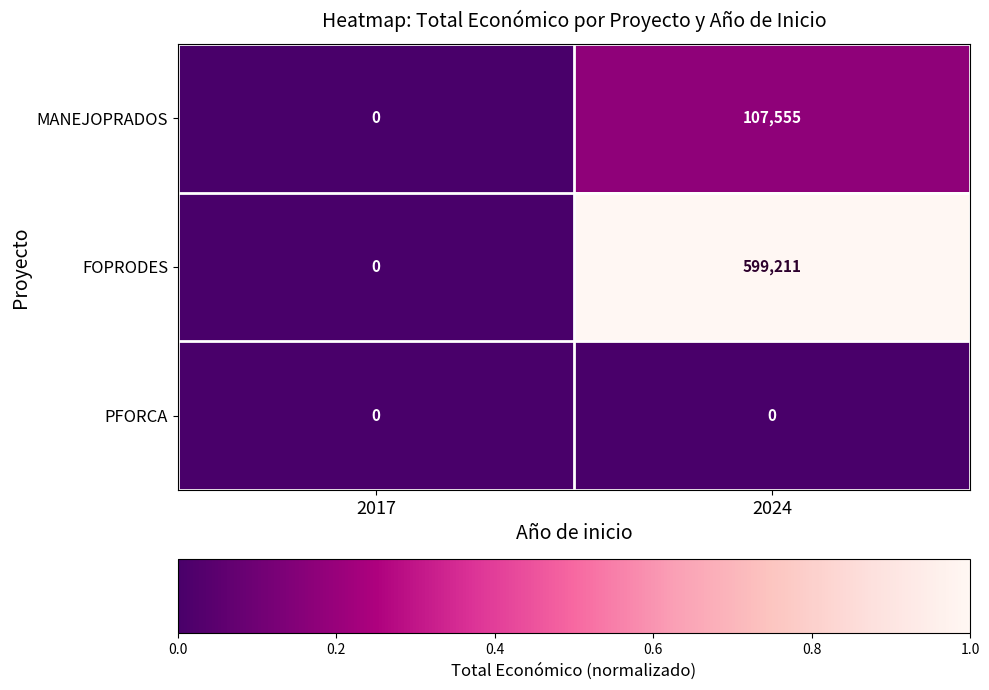

Is it true that PFORCA equals 0 at 2024?

True